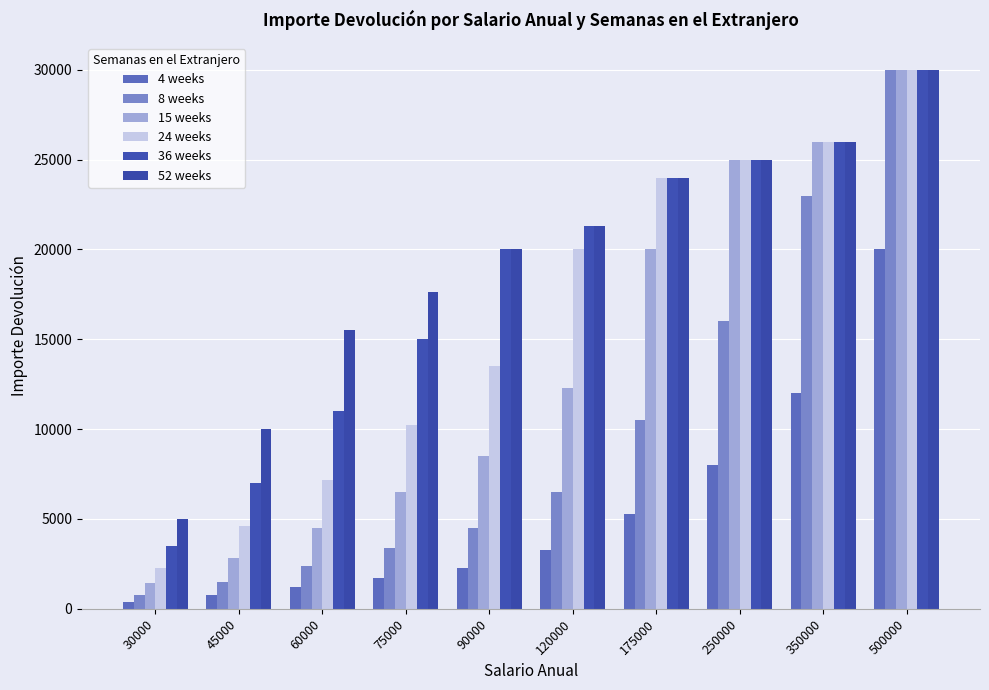

What is the sum of the 4 weeks values at 75000 and 90000?

3950